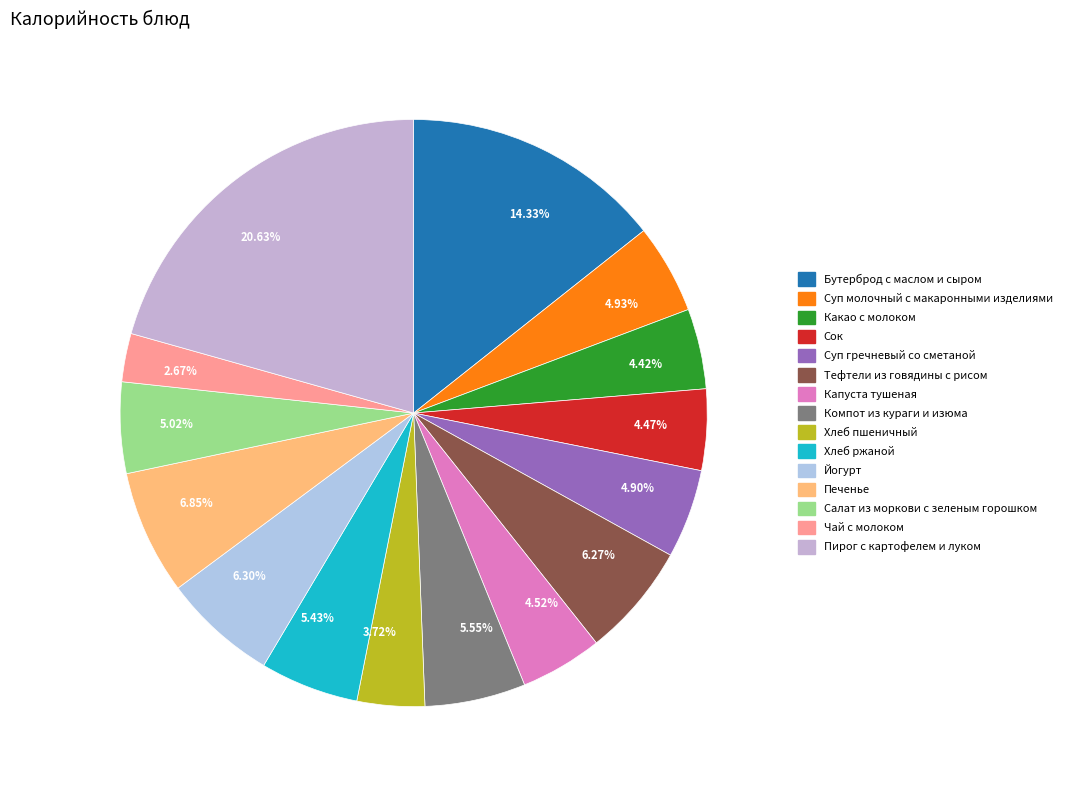

How many segments does this pie chart have?

15